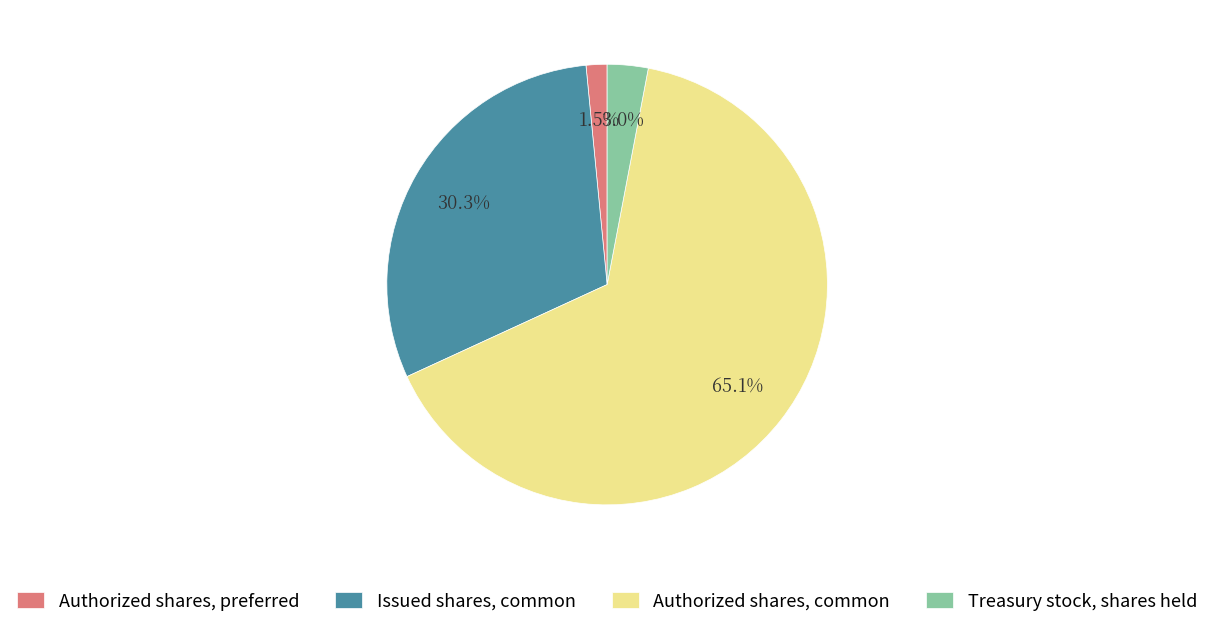

To the nearest percent, what is the difference between the largest and smallest slice percentages?

64%